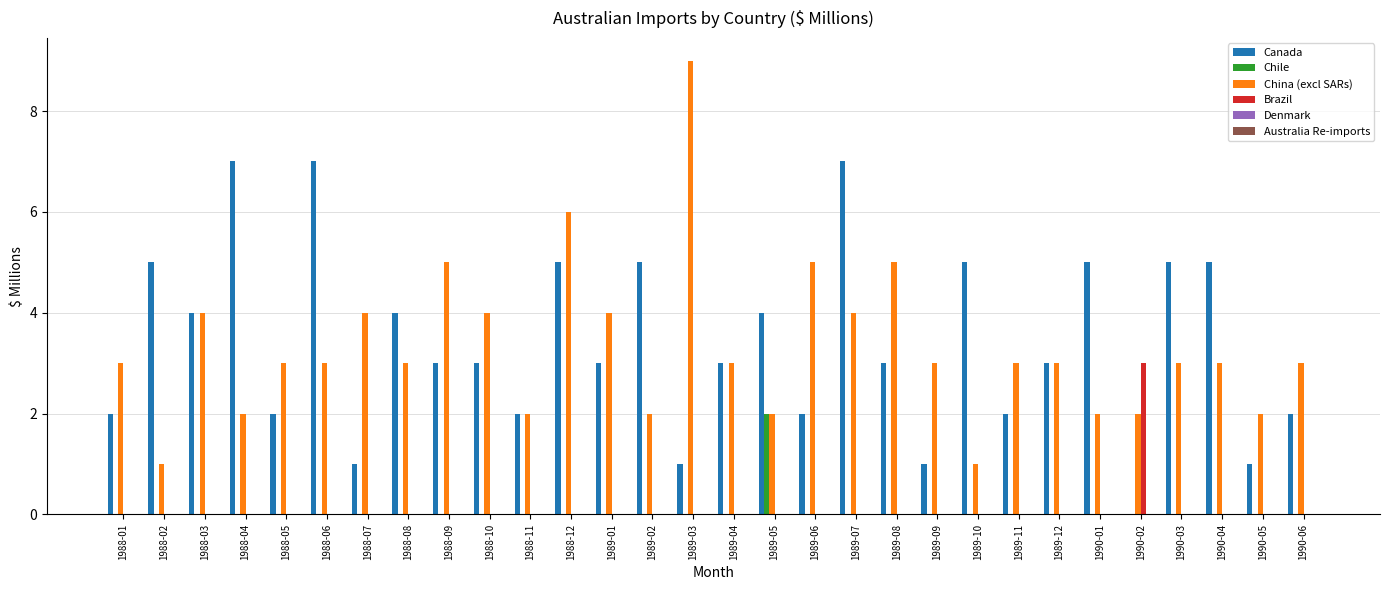

Which label corresponds to the largest value in the chart?

1989-03